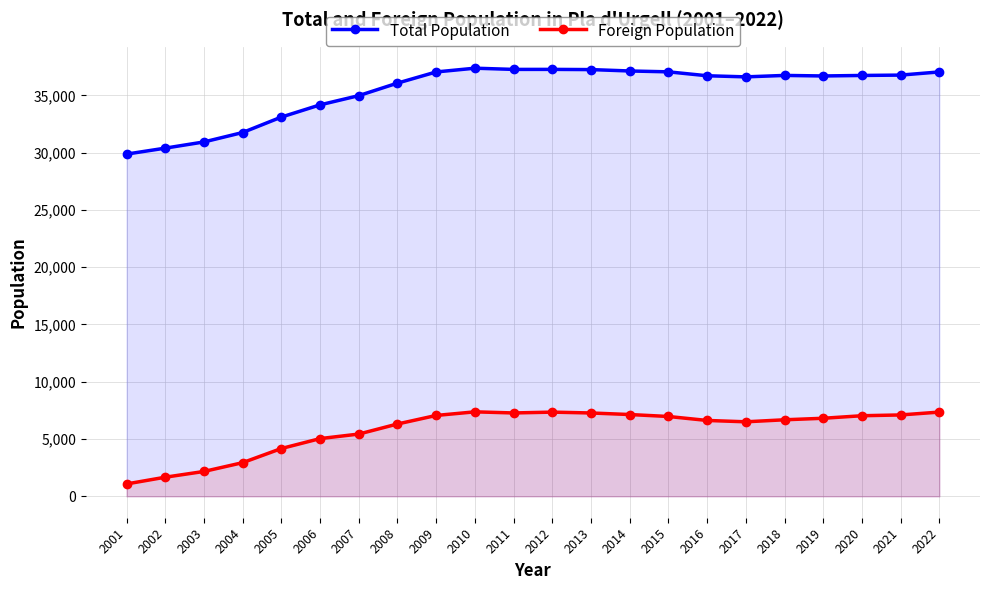

What is the total value across all series at 2005?

37278